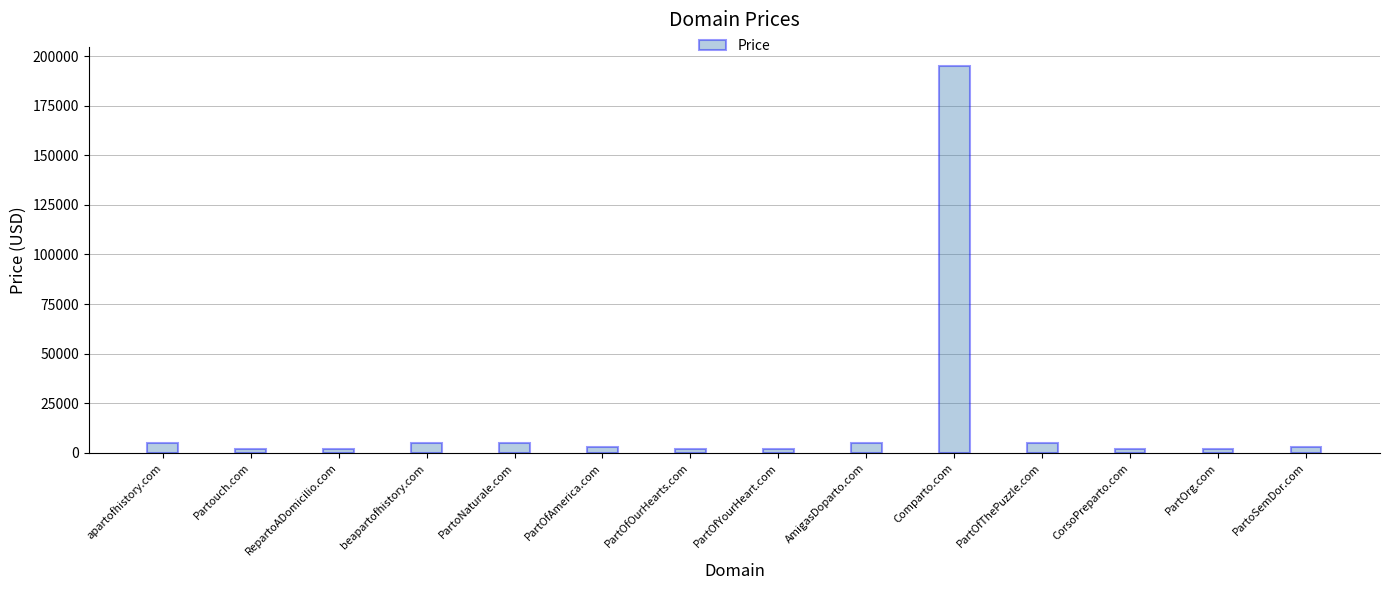

What position from the right is beapartofhistory.com?

11